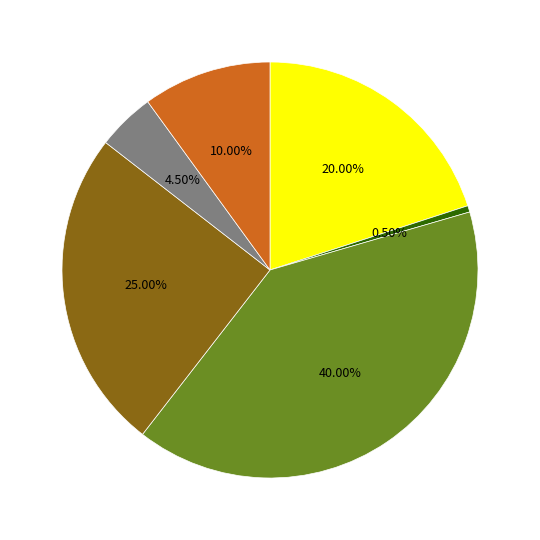

Does any single category account for the majority?

No